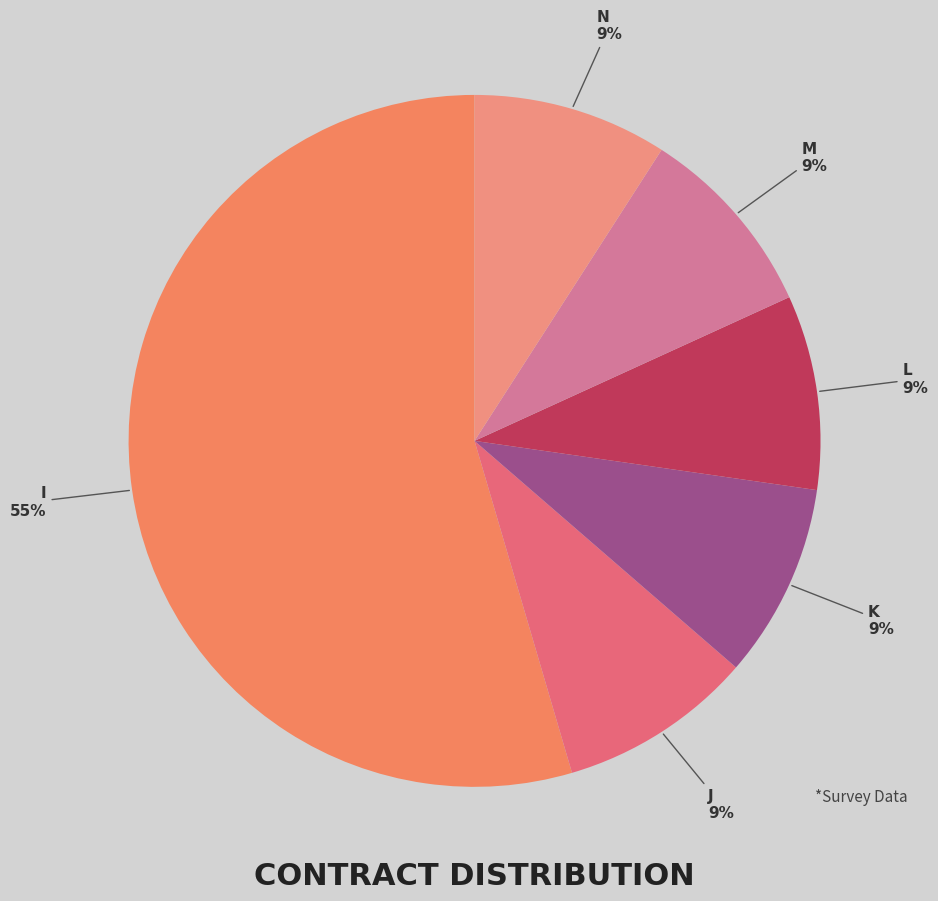

Does any single category account for the majority?

Yes